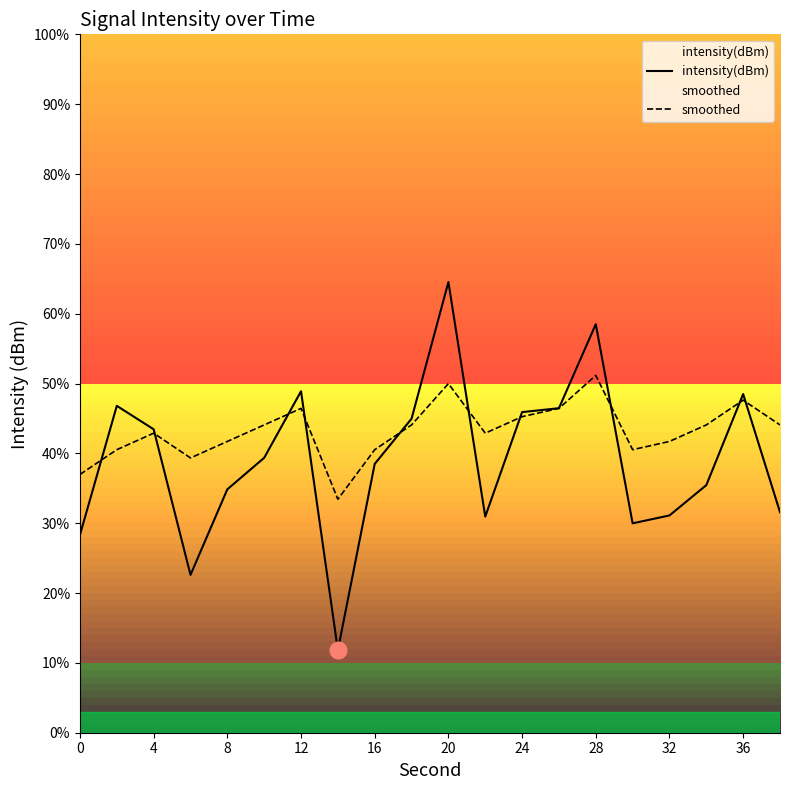

How many values in the intensity(dBm) series exceed -126?

9